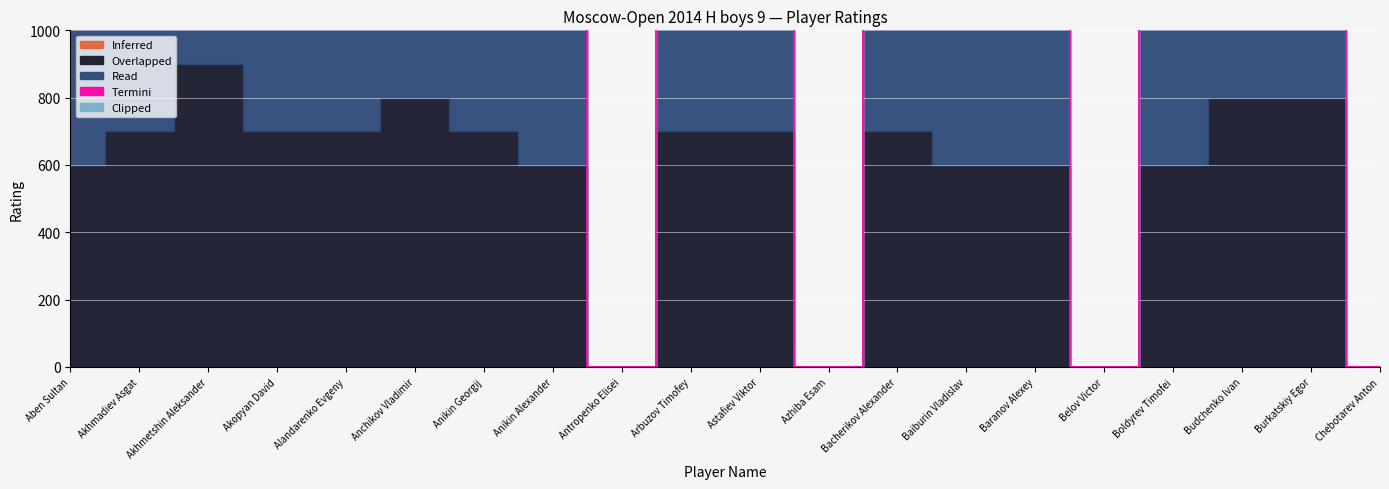

True or false: Inferred and Read cross at least once.

False